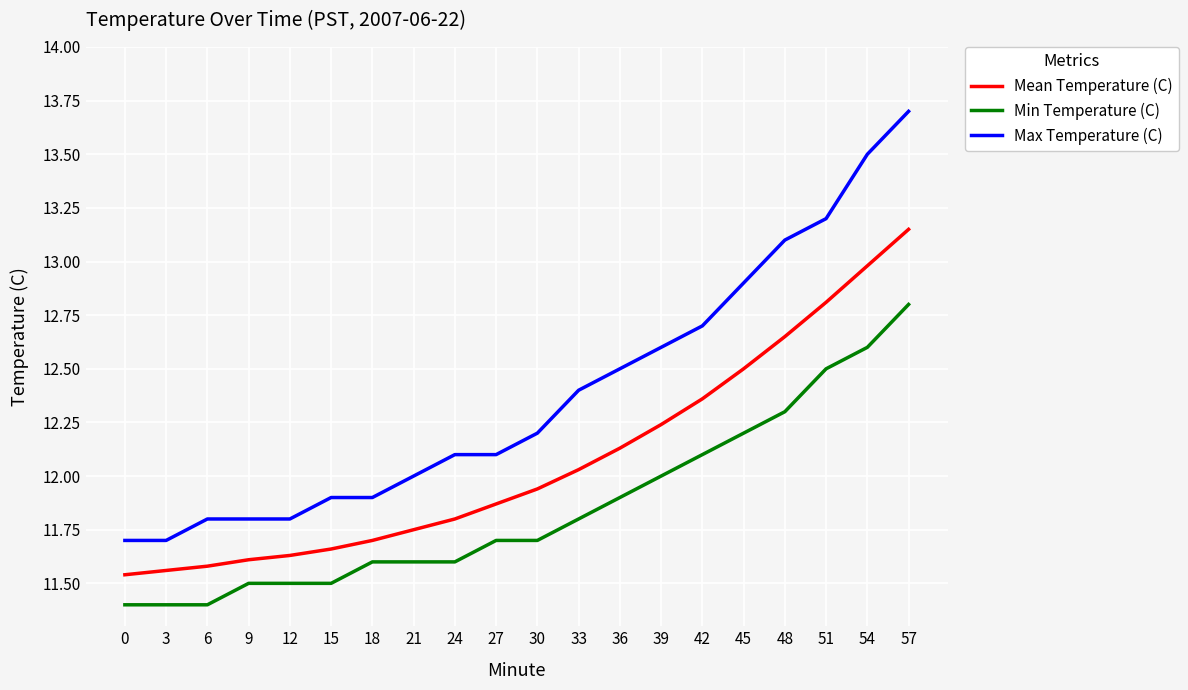

True or false: Max Temperature (C) has a value of 12.2 at 30.

True